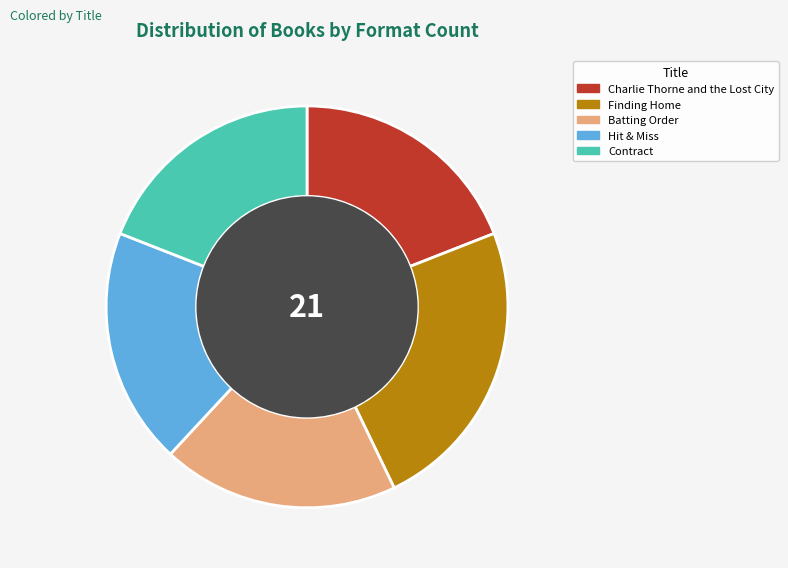

Is there any slice that represents more than half of the pie?

No